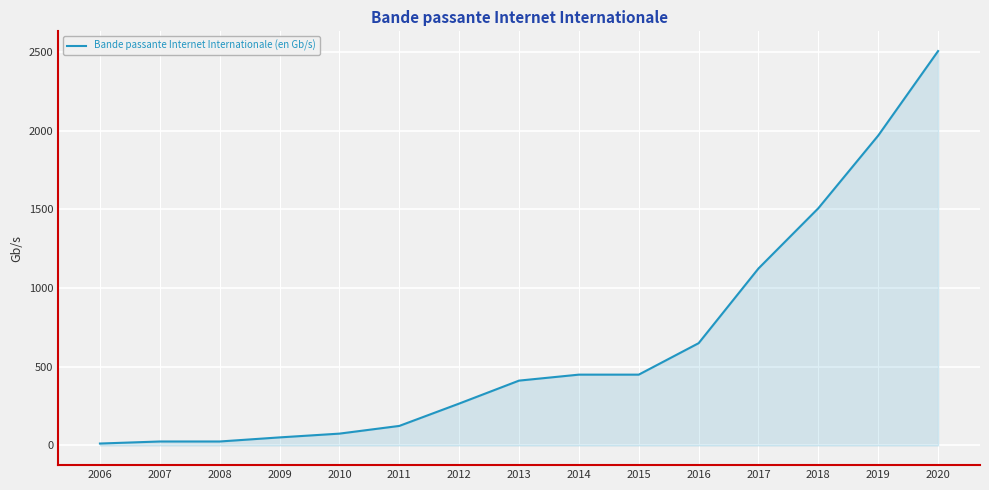

Between 2013 and 2020, which is larger?

2020